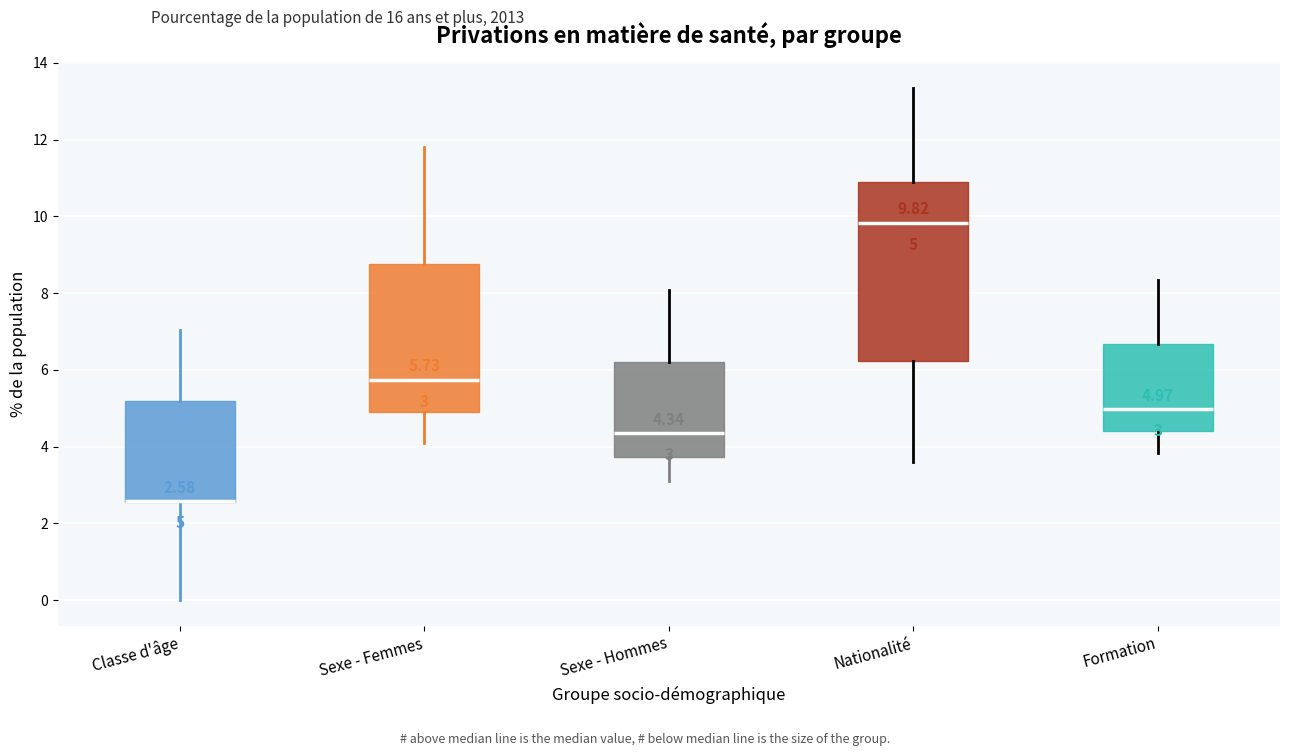

Comparing the boxes themselves (not the whiskers), which one is the tallest?

Nationalité